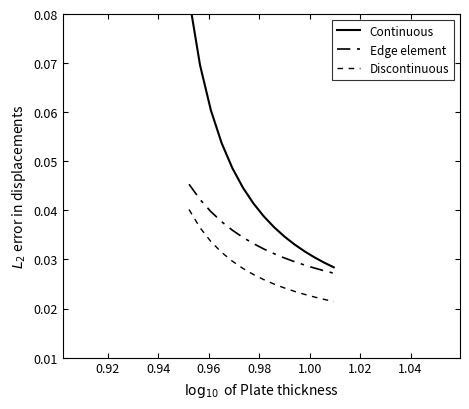

List the series in order of their peak value, lowest first.

Discontinuous, Edge element, Continuous